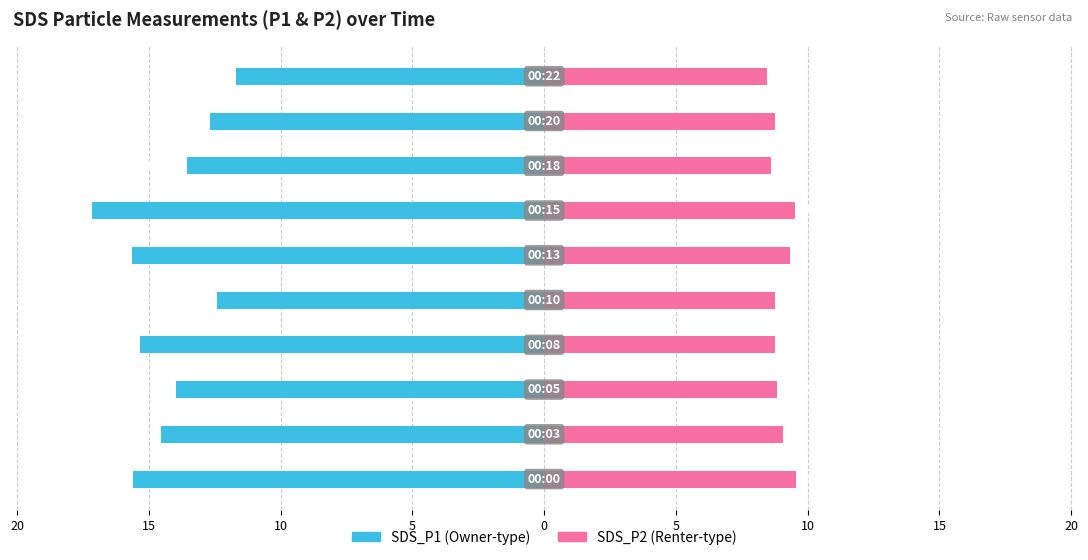

Which series has the largest range (max minus min)?

SDS_P1